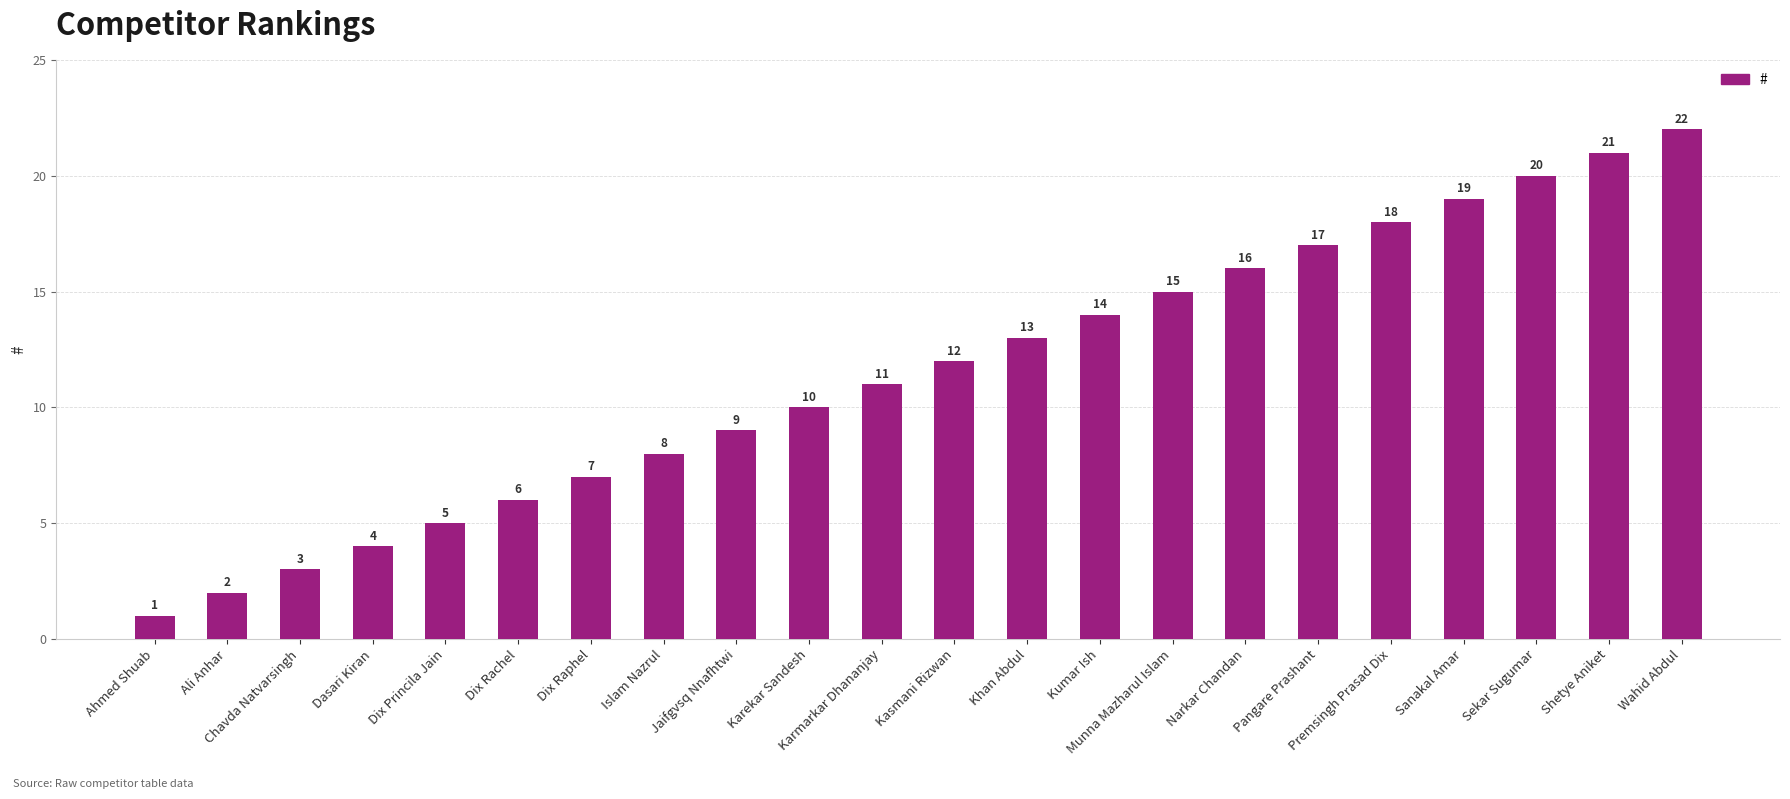

What is the difference between the maximum and minimum values?

21